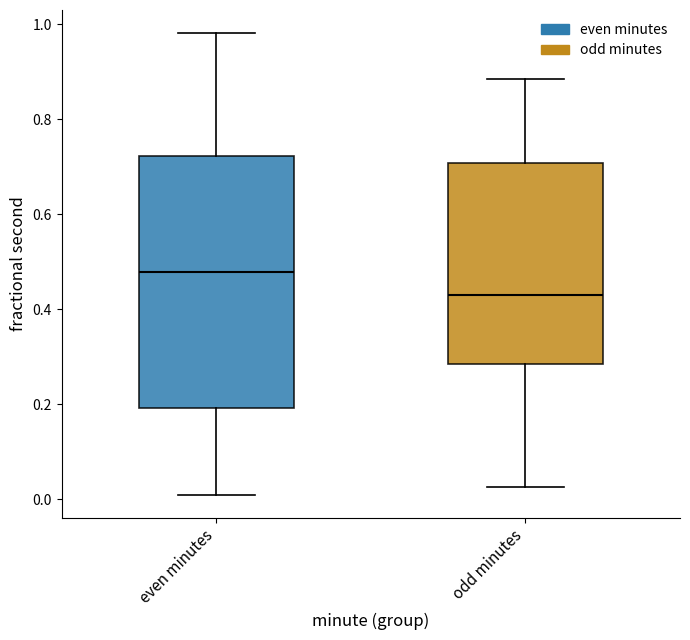

Reading left to right, read every box against the y-axis: the position of its median line, the range the box covers, and the ends of its whiskers. The values are not printed on the chart, so give them approximately, as read against the axis.

even minutes: median 0.48, box 0.20 to 0.72, whiskers 0.00 to 0.98
odd minutes: median 0.44, box 0.28 to 0.70, whiskers 0.02 to 0.88